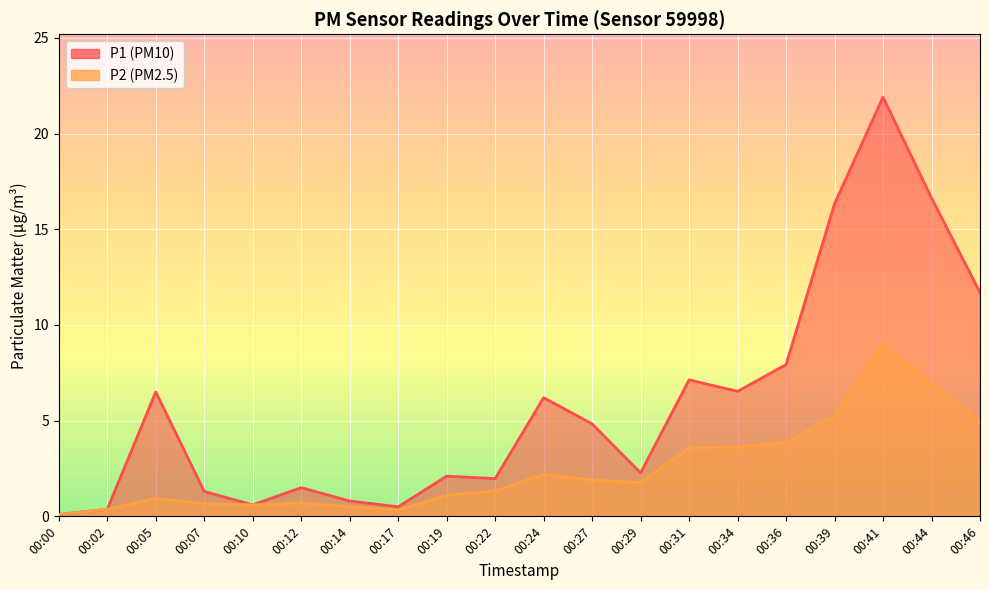

In P1 line, how many points are lower than both neighbors (excluding endpoints)?

5